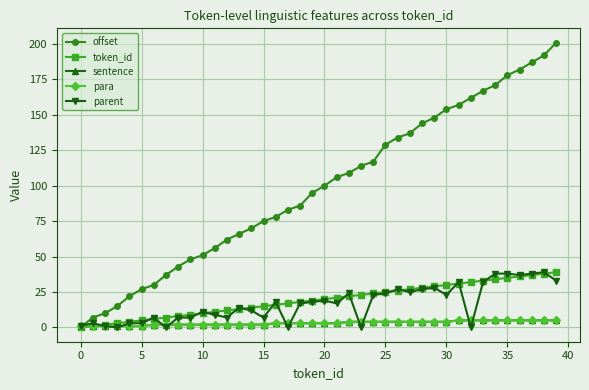

Is this an area chart (filled region under the line)?

No